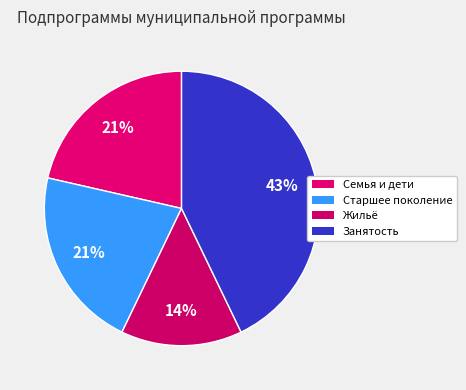

How many slices are in this pie chart?

4